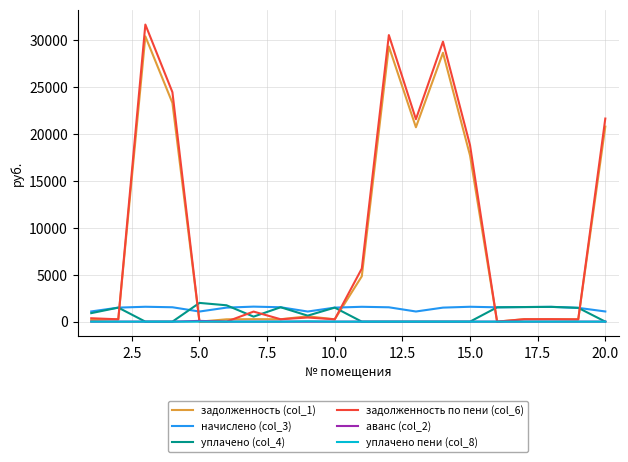

Is this an area chart (filled region under the line)?

No